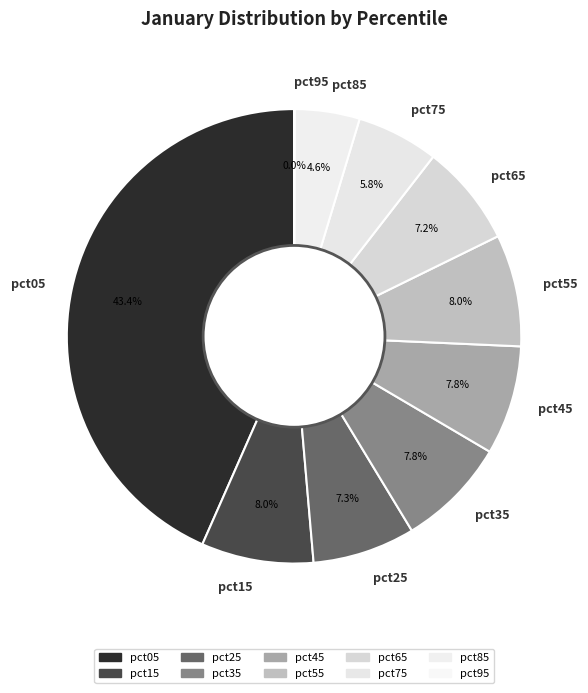

True or false: pct55 accounts for 1% of the total.

False